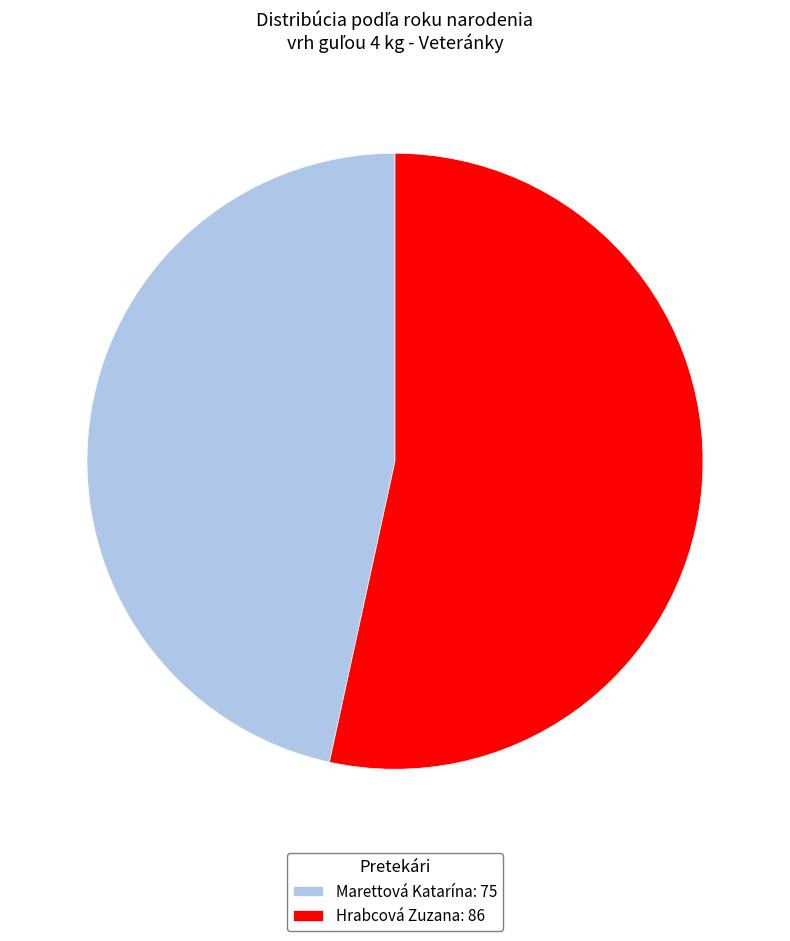

Which has a higher value, Hrabcová Zuzana: 86 or Marettová Katarína: 75?

Hrabcová Zuzana: 86